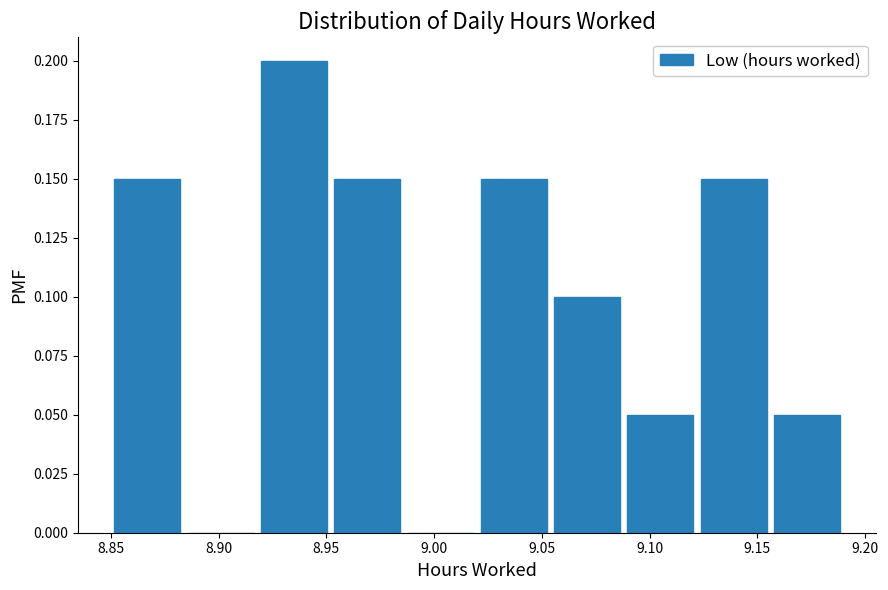

Reading left to right, list every bar in this chart as the range it spans on the x-axis followed by its height. Neither the bar edges nor the heights are printed on the chart, so give them approximately, as read against the axes.

8.850 to 8.884: 0.15
8.884 to 8.918: 0
8.918 to 8.952: 0.20
8.952 to 8.986: 0.15
8.986 to 9.020: 0
9.020 to 9.054: 0.15
9.054 to 9.088: 0.10
9.088 to 9.122: 0.05
9.122 to 9.156: 0.15
9.156 to 9.190: 0.05